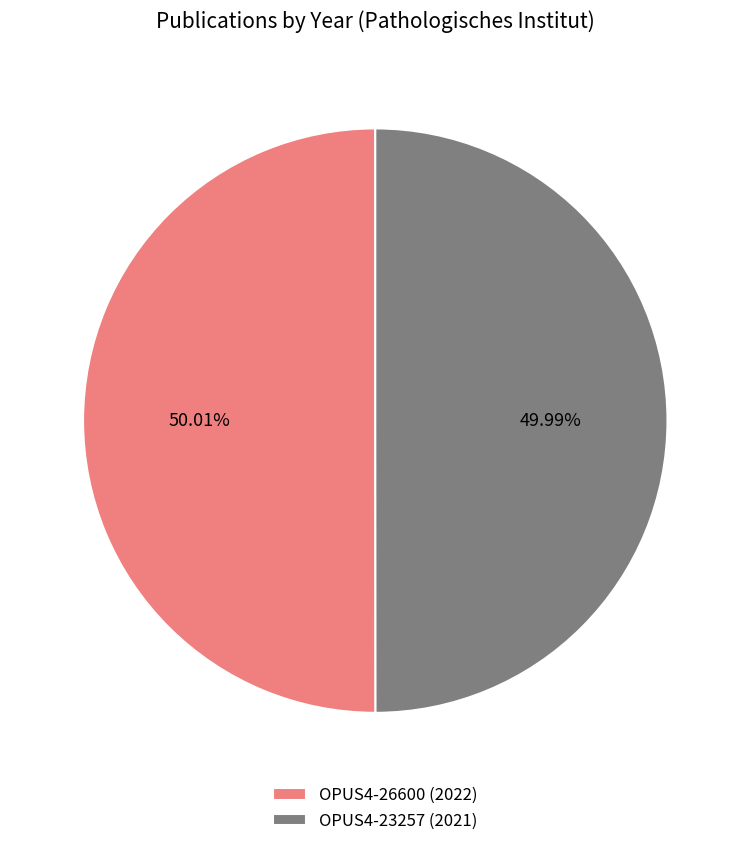

To the nearest percent, what is the average slice percentage?

50%